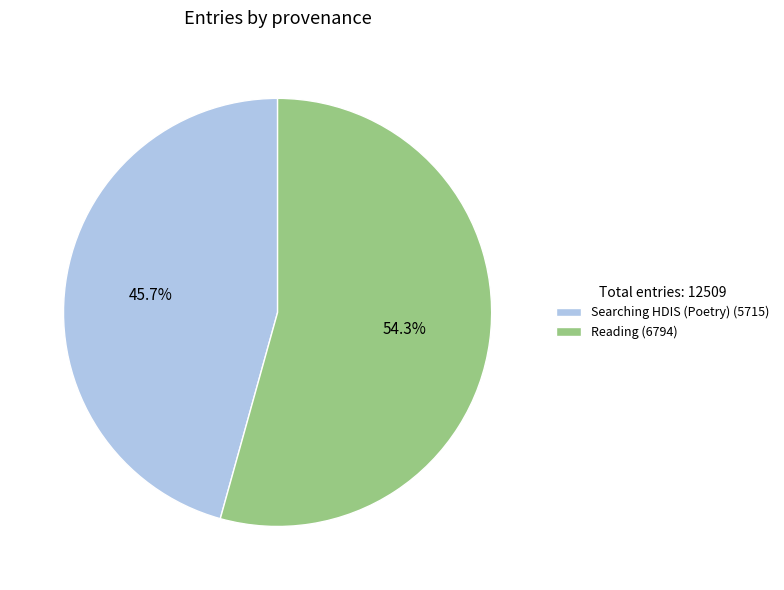

To the nearest percent, what is the average slice percentage?

50%